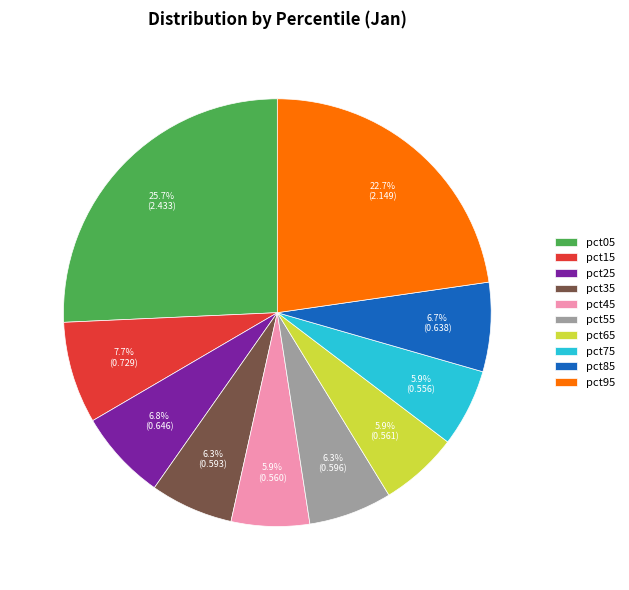

Is there a majority slice in this chart?

No